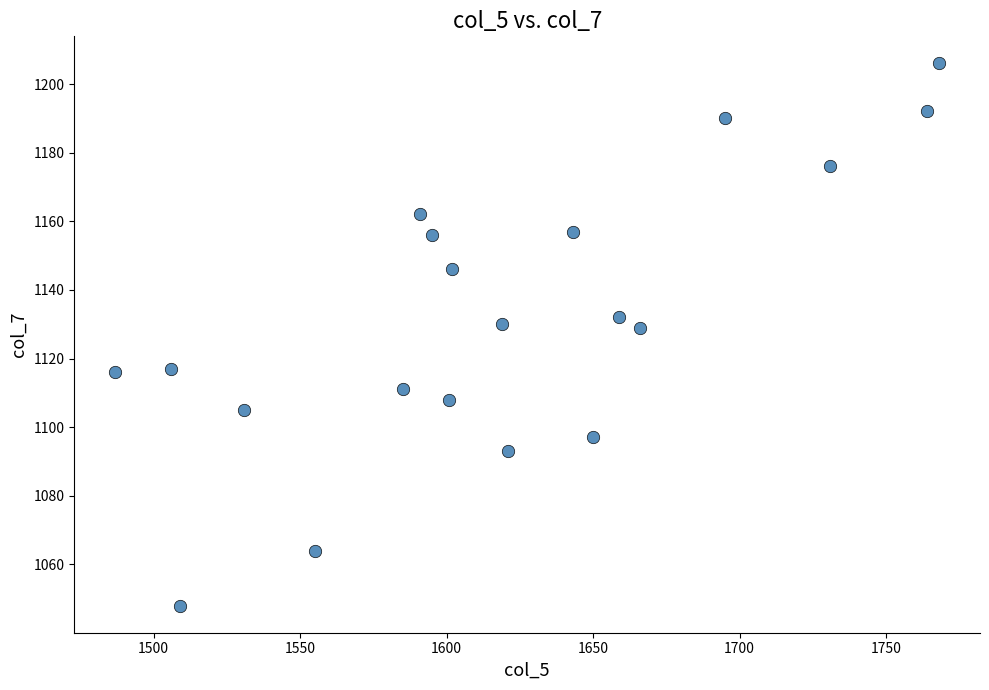

What is the range of Y values (max minus min)?

158